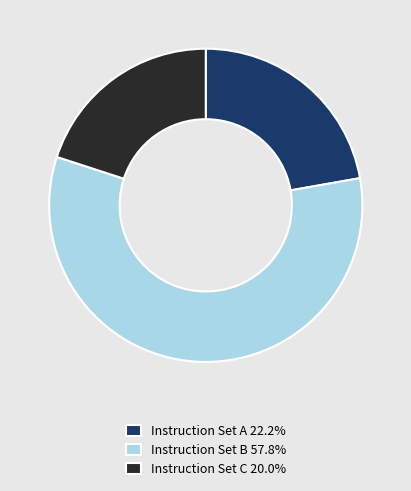

Is there any slice that represents more than half of the pie?

Yes